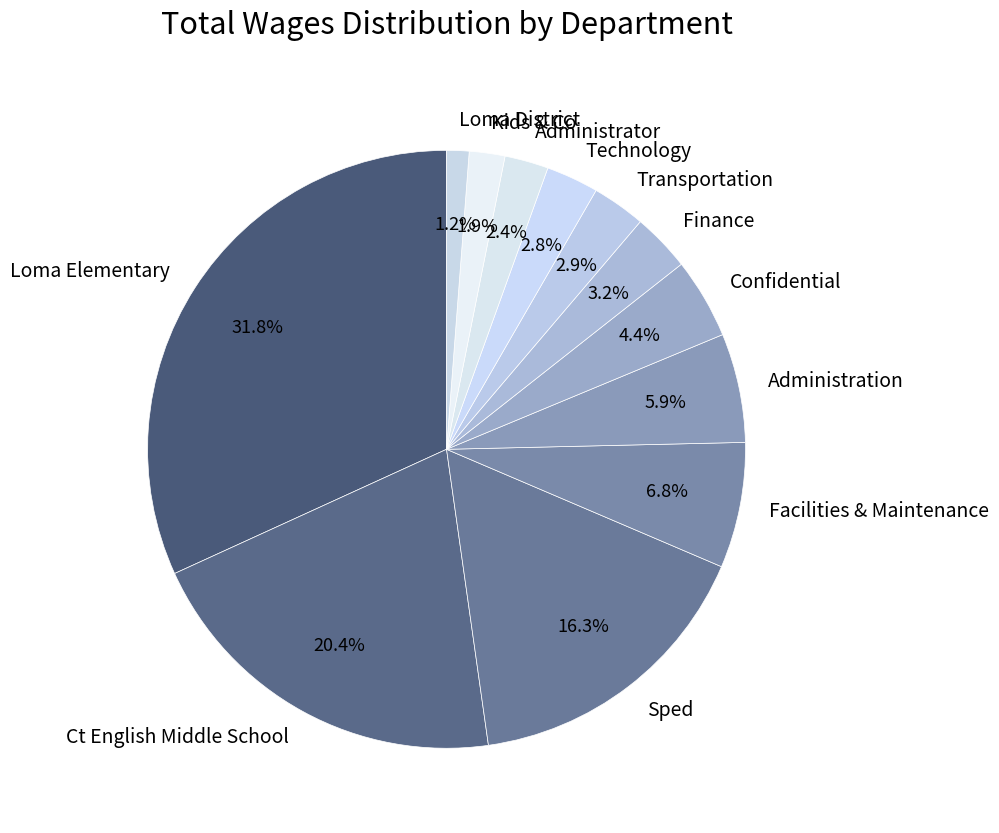

To the nearest percent, what portion does Sped represent?

16%